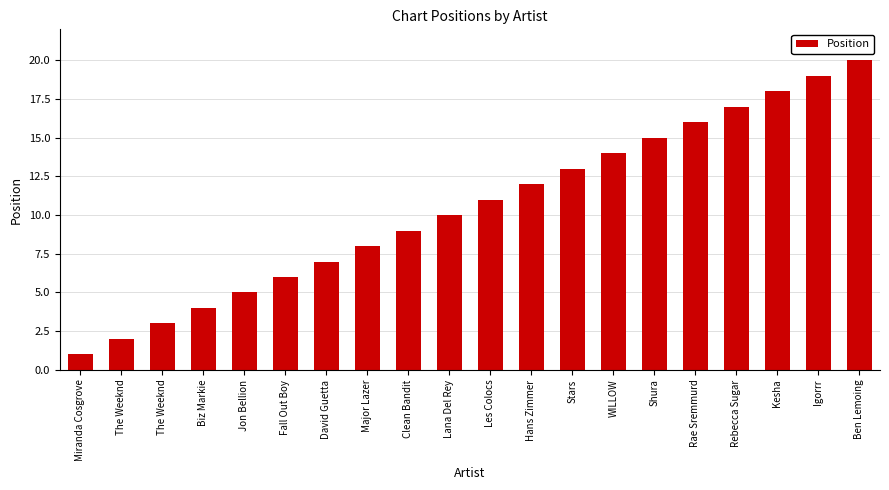

How many bars are there in total?

20